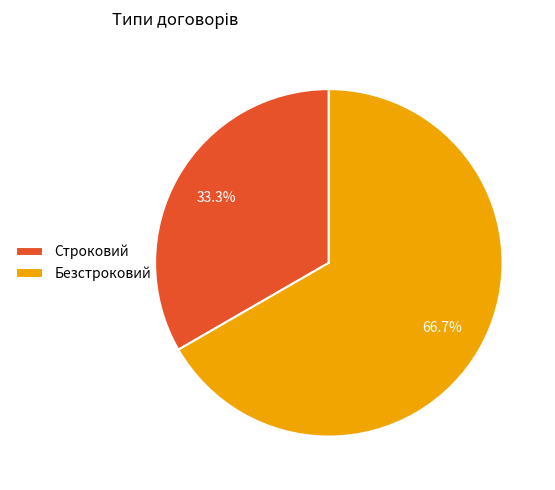

How many slices are in this pie chart?

2